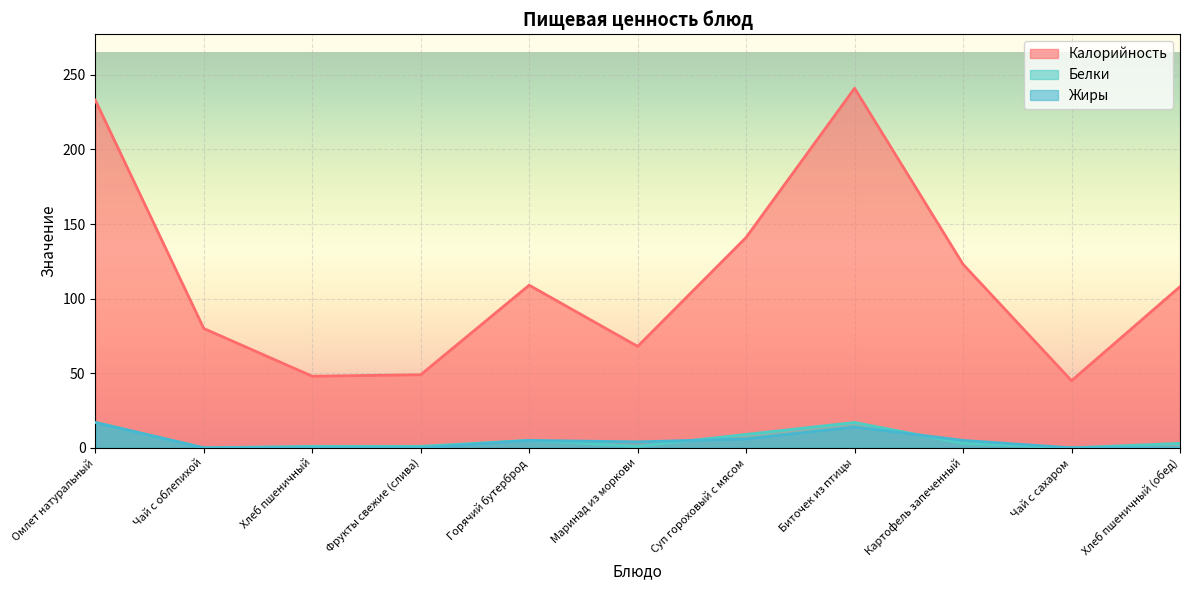

At Картофель запеченный, list the series in order from smallest to largest.

Белки, Жиры, Калорийность